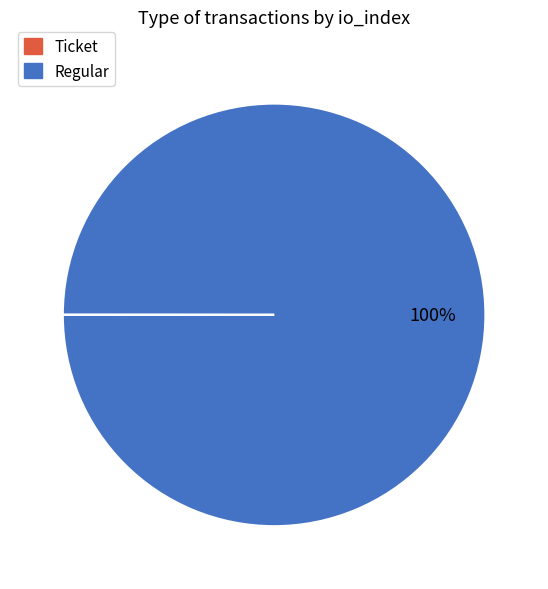

To the nearest percent, what is the difference between the largest and smallest slice percentages?

100%